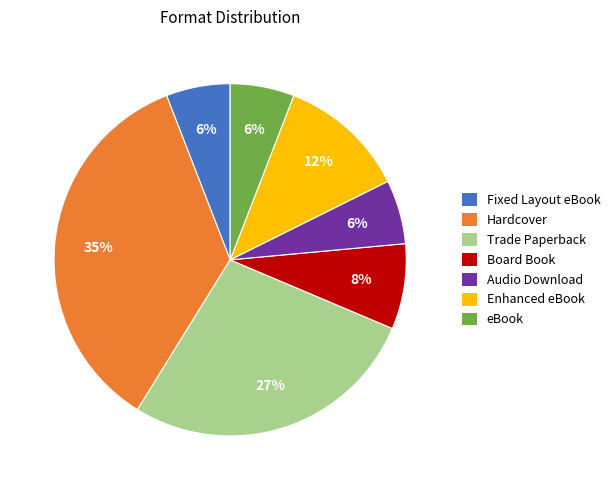

How many slices are in this pie chart?

7